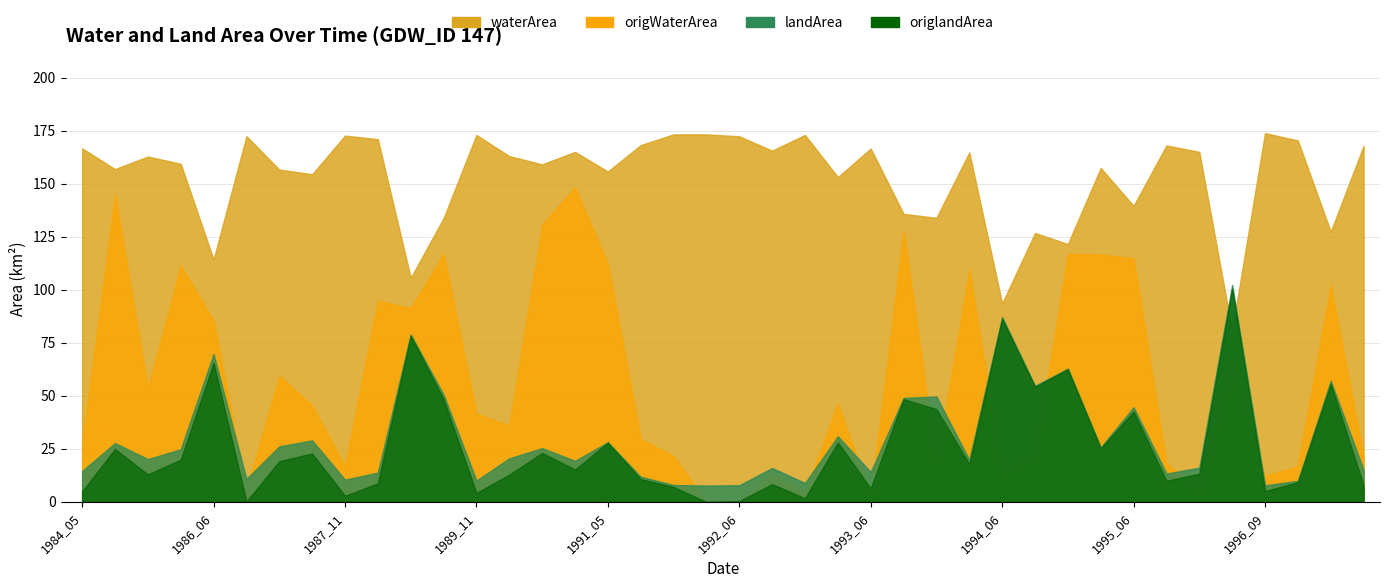

Reading right to left, extract all data points from this chart.

waterArea: 167.9	127.4	170.4	173.9	80.8	165.1	168.1	139.6	157.4	121.6	126.8	93.6	164.8	133.9	135.8	166.6	153.2	173.0	165.6	172.3	173.3	173.3	168.2	155.8	165.0	159.2	163.0	173.0	133.8	105.7	171.0	172.7	154.5	156.7	172.4	114.3	159.4	162.8	156.9	166.7
origWaterArea: 21.2	102.4	16.7	12.3	66.6	6.4	17.9	114.8	116.7	116.9	22.1	13.9	109.5	18.6	127.8	3.0	46.4	4.8	13.4	0.0	0.0	21.6	29.6	112.4	148.2	130.9	36.0	41.6	116.9	91.3	94.8	16.9	45.4	59.5	5.6	85.5	111.4	53.3	145.3	27.0
landArea: 15.2	57.1	9.9	7.9	102.3	16.1	13.4	44.6	25.7	62.9	54.8	87.1	19.8	49.7	49.1	14.1	31.0	8.9	16.0	7.9	7.8	8.0	11.9	28.2	19.4	25.4	20.6	10.1	50.6	78.9	13.9	10.5	29.0	26.2	10.9	69.8	24.8	20.2	27.8	14.6
origlandArea: 7.7	55.7	9.3	5.1	100.5	13.4	9.9	42.6	25.2	62.6	54.2	86.3	17.8	43.8	48.5	6.4	28.1	1.8	8.4	0.4	0.0	7.1	10.8	27.9	15.2	23.1	12.9	4.3	48.4	78.4	8.8	2.9	22.9	19.2	0.2	65.5	19.9	13.0	25.0	5.0